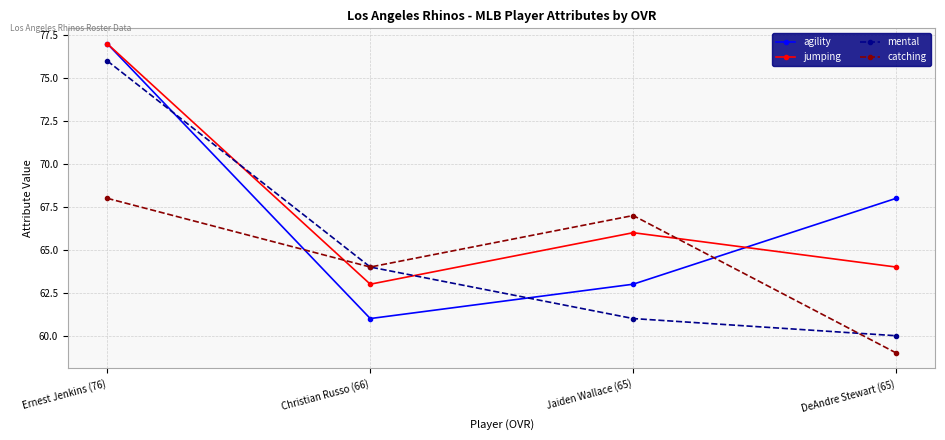

At which category is the sum across all series the highest?

Ernest Jenkins (76)